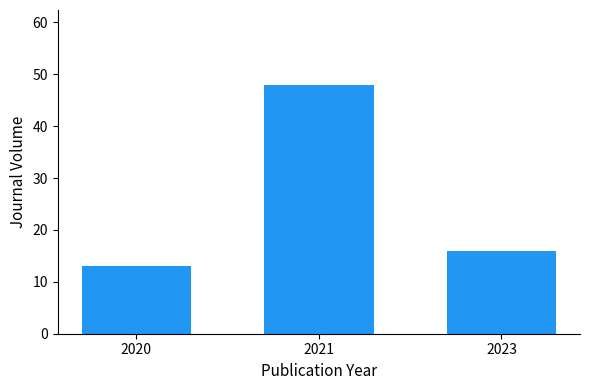

The value at 2021 is 48. True or false?

True